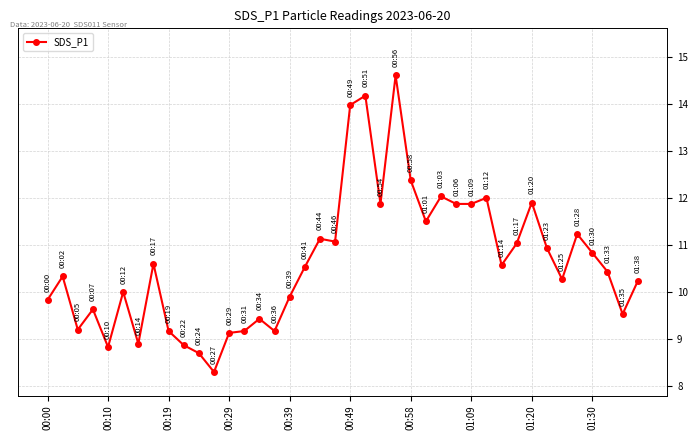

What is the value of the 18th point from the left?

10.5